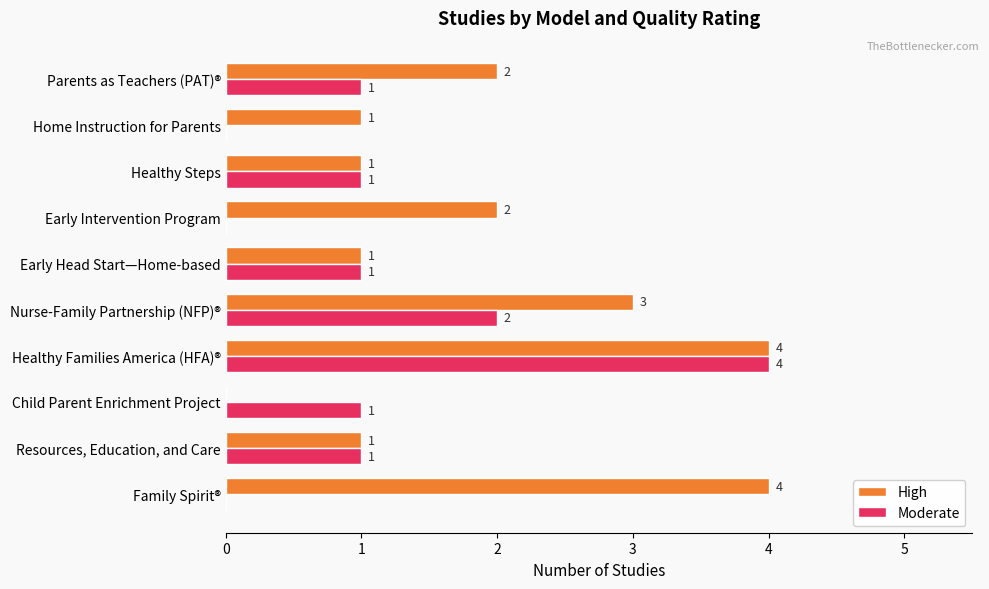

Is it true that High equals 6 at Family Spirit®?

False